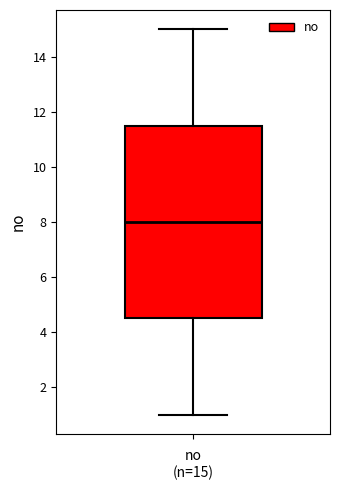

Where does the upper whisker of the box end on the y-axis? The values are not printed on the chart, so give them approximately, as read against the axis.

15.0